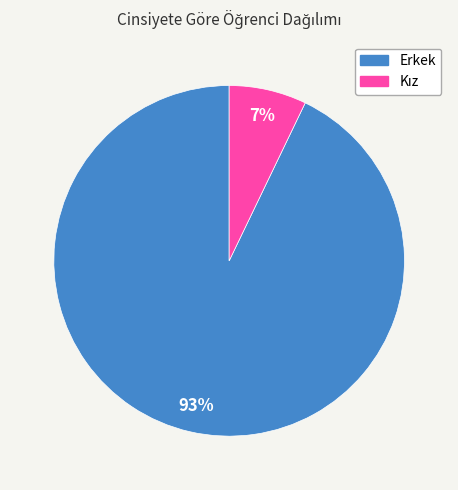

The Erkek slice represents 99% of the pie. True or false?

False